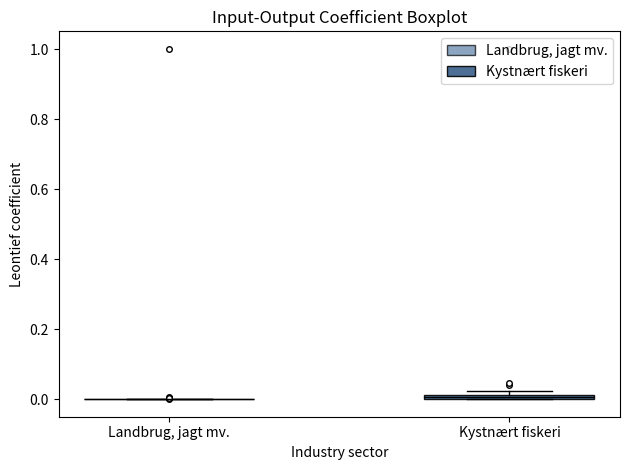

Where is the lower edge of the box for Kystnært fiskeri on the y-axis? The values are not printed on the chart, so give them approximately, as read against the axis.

0.00